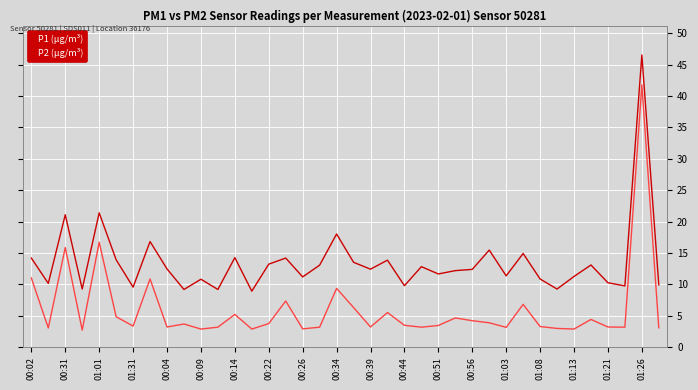

What is the difference between the maximum and minimum values in the P2 (µg/m³) series?

39.0